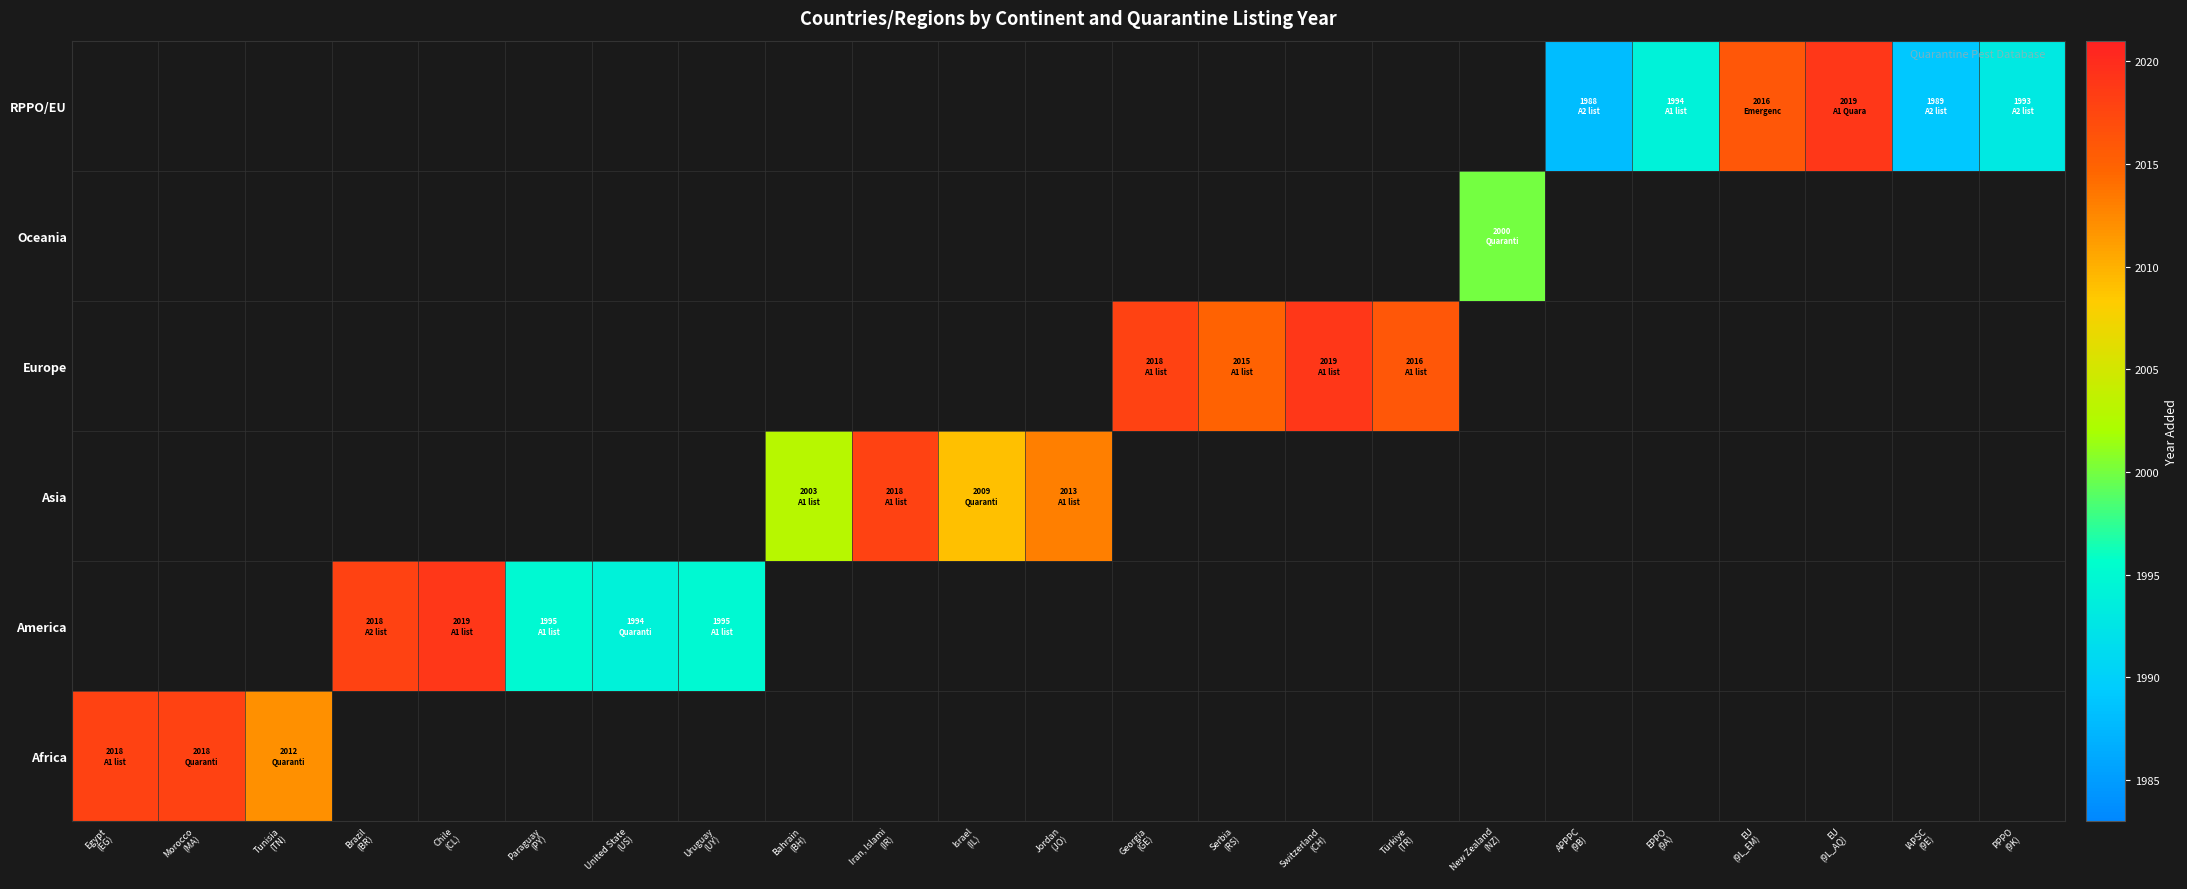

The Asia series shows 2003.0 at Bahrain (BH). True or false?

True